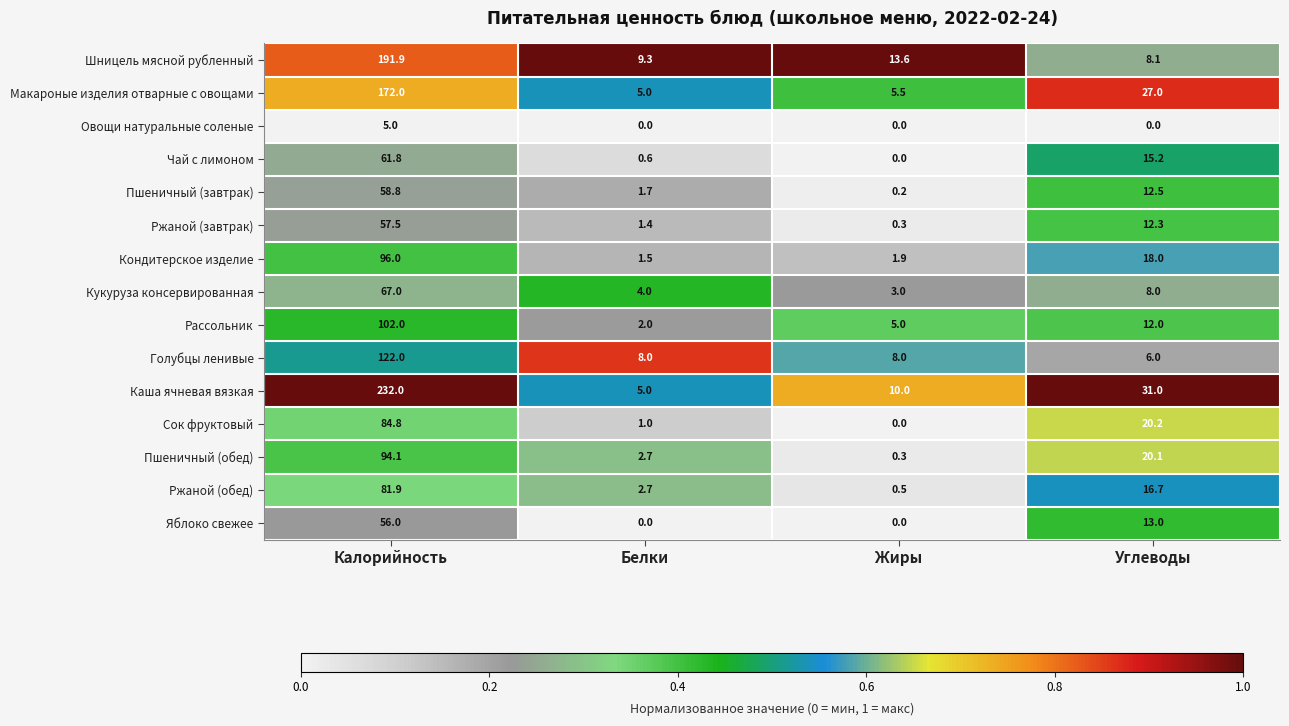

Where is Чай с лимоном nearest to the value 30?

Углеводы